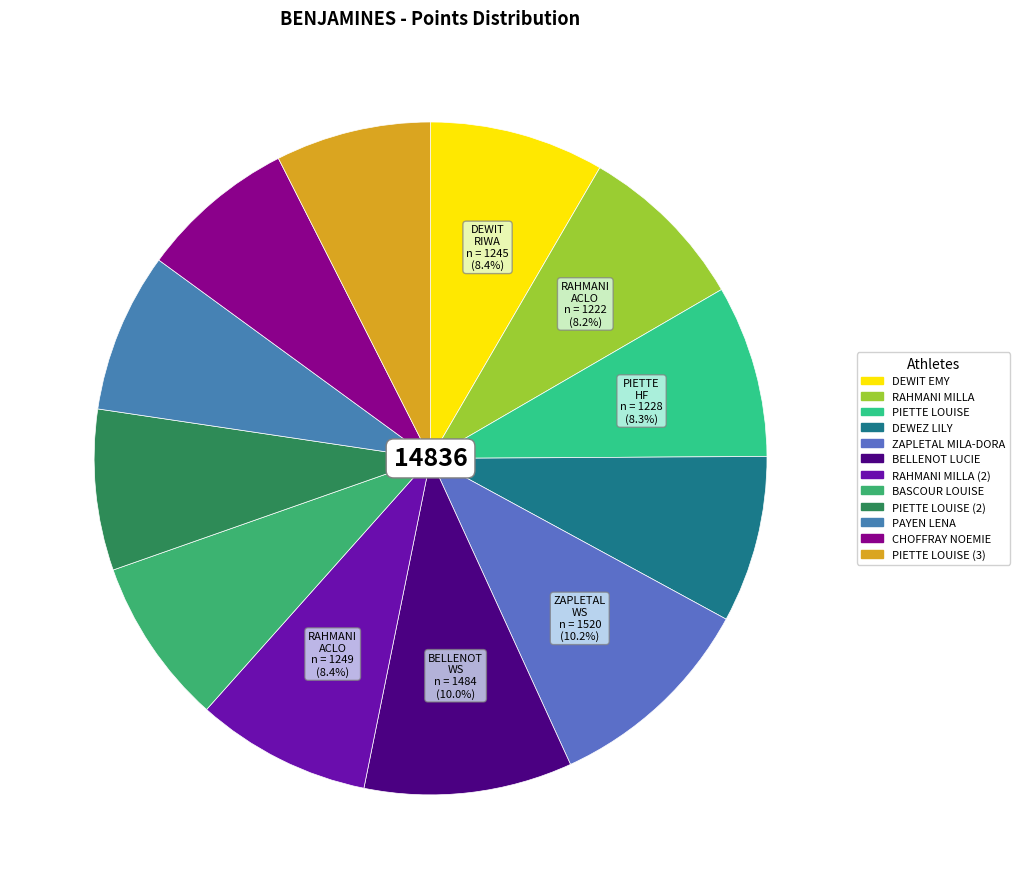

How many slices are in this pie chart?

12